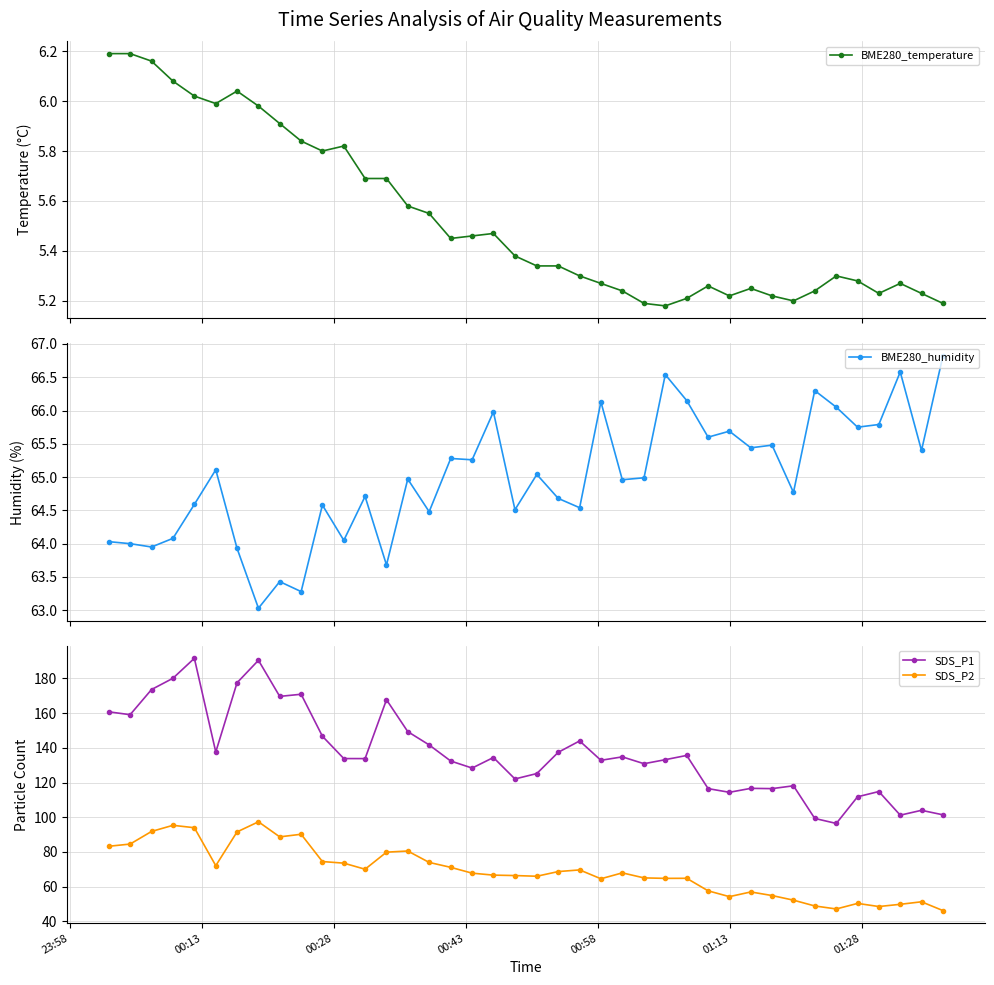

What is the value of the SDS_P2 point at the 27th from the left?

64.8